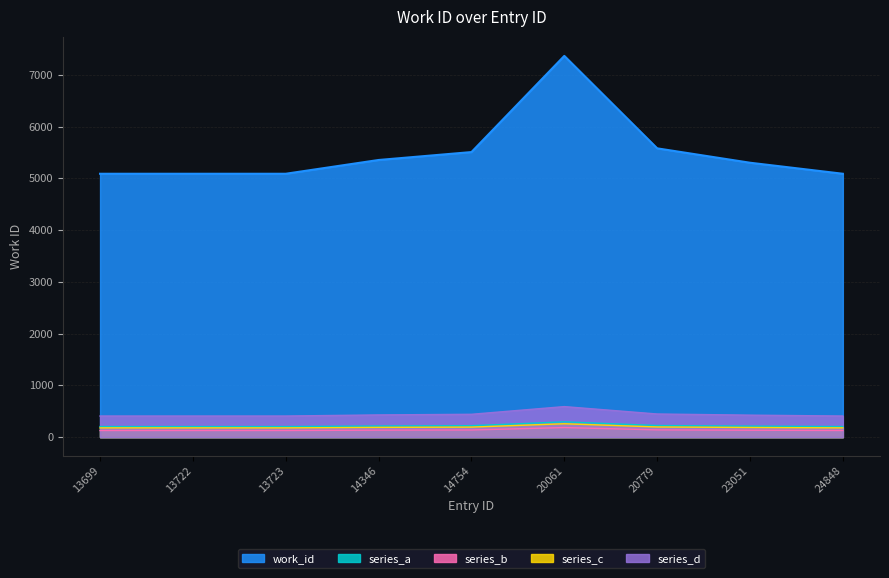

At which label is the value closest to 155?

20779